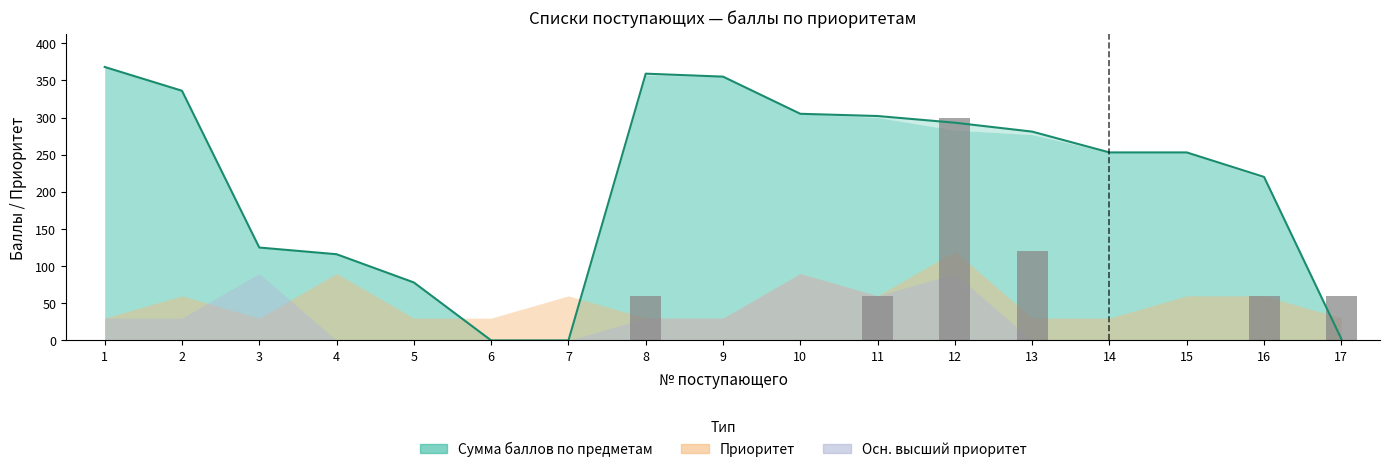

What is the difference between the Сумма баллов values at 17 and 6?

2